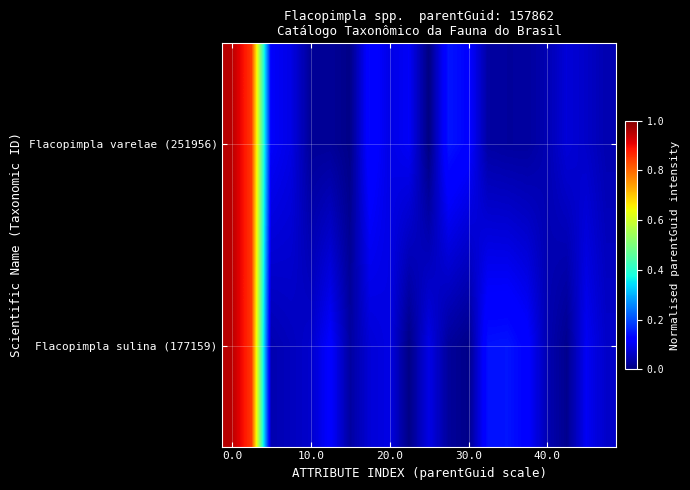

Count the number of categories in the chart.

20